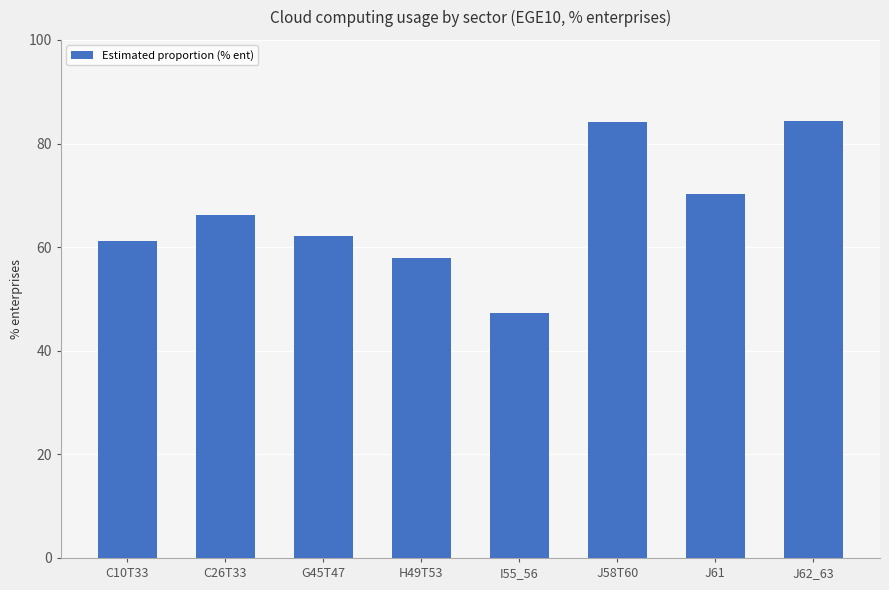

At which label is the value closest to 65?

C26T33